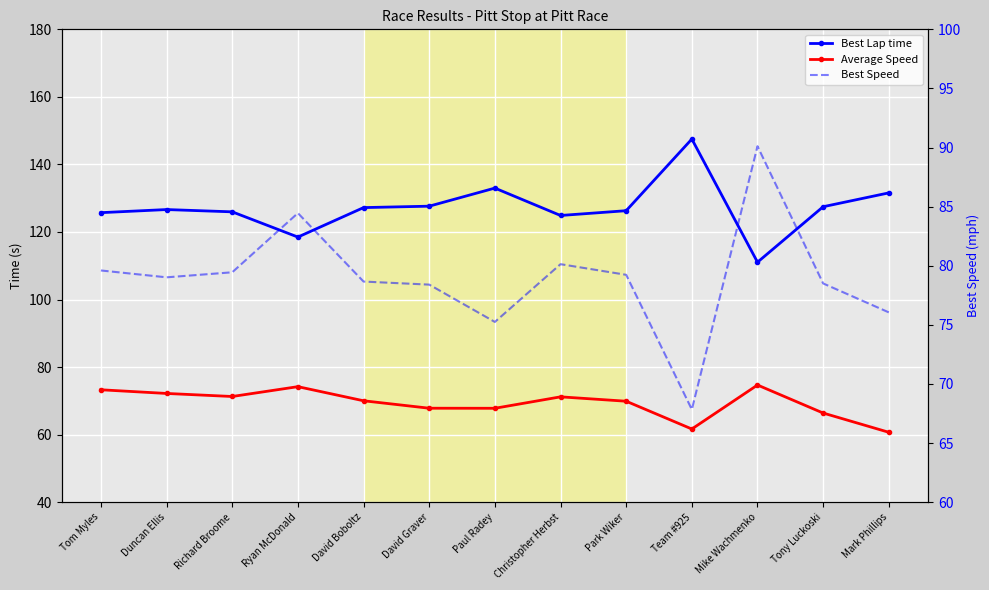

What is the highest value of the Average Speed series?

74.7